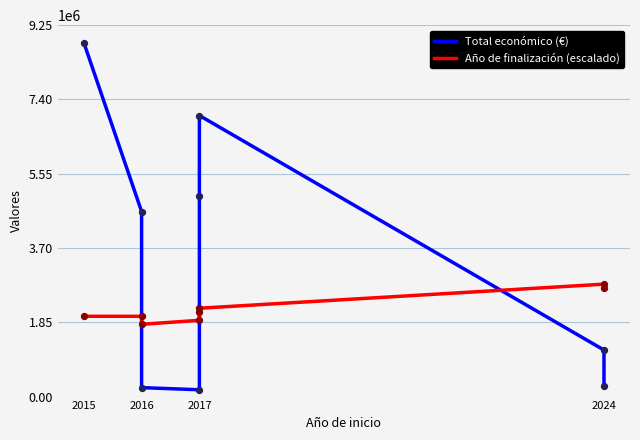

Which series has the largest Y range (max minus min)?

Total económico (€)